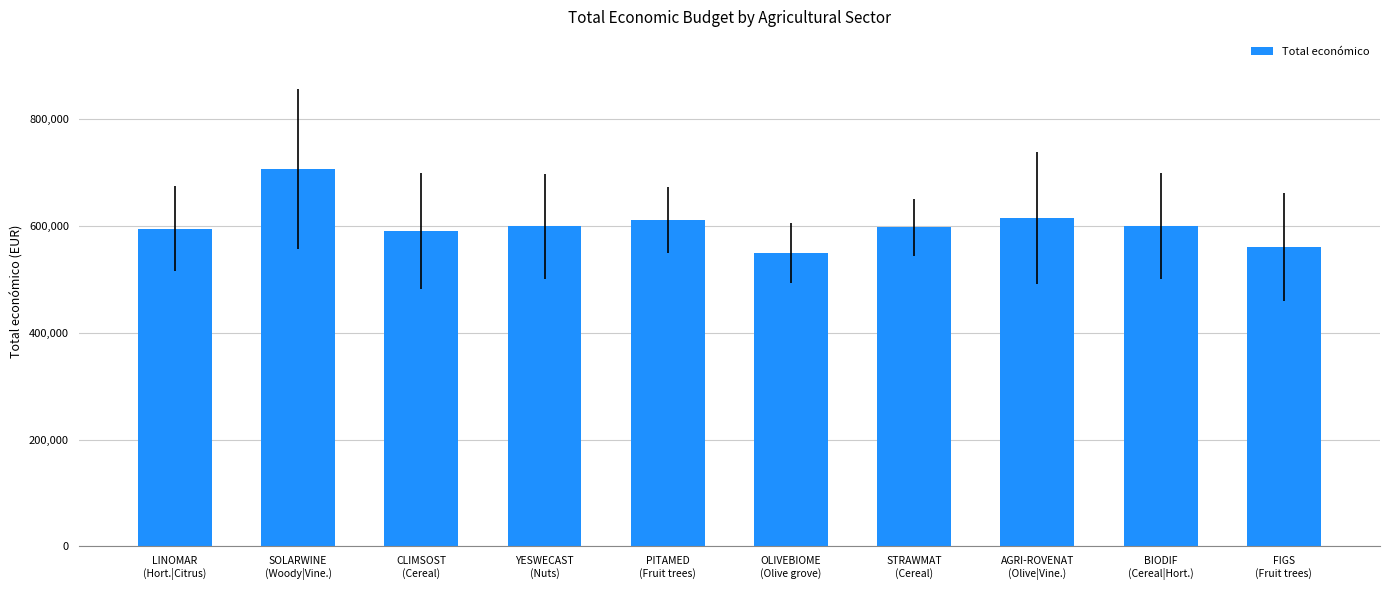

How many values are below 599792?

5